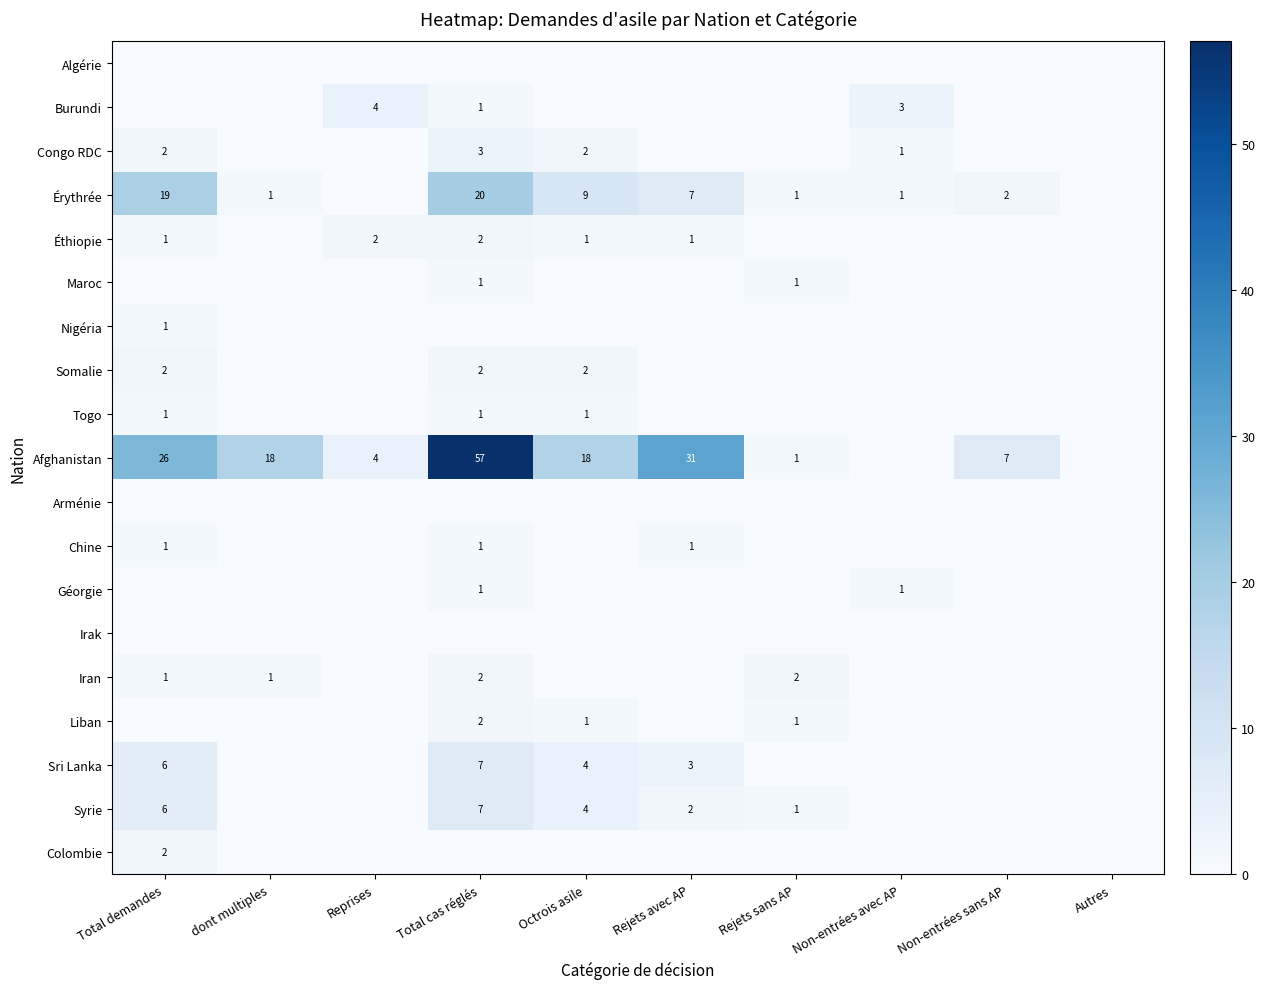

Count the number of categories in the chart.

10